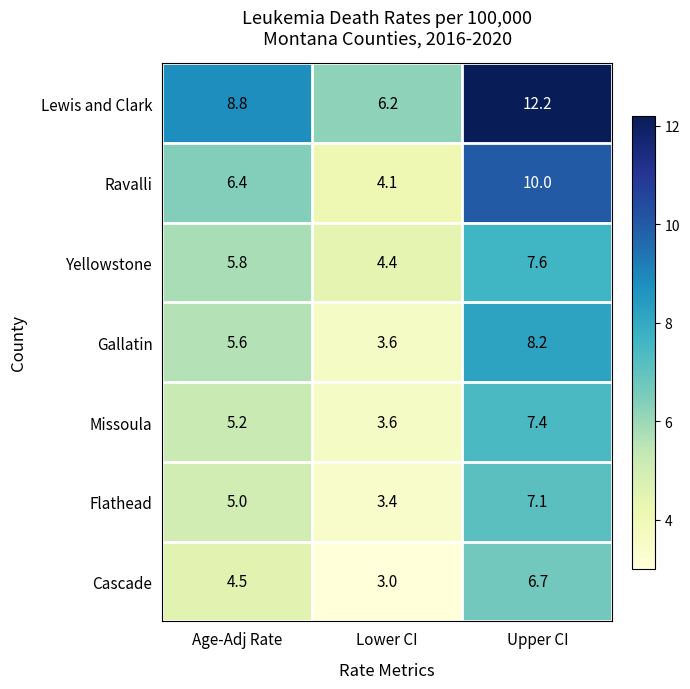

What is the average value of the Missoula series?

5.4